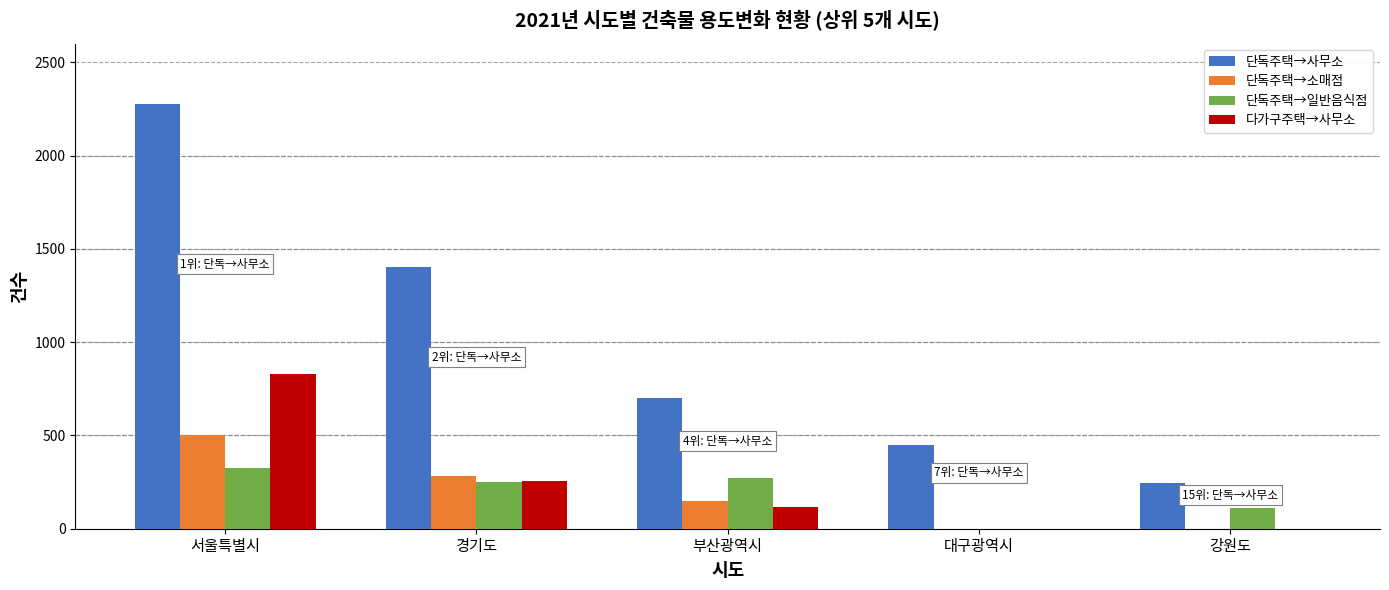

Reading left to right, list all the values displayed in this chart.

단독주택→사무소: 2279	1402	699	448	244
단독주택→소매점: 502	280	149	0	0
단독주택→일반음식점: 323	251	273	0	111
다가구주택→사무소: 827	254	119	0	0